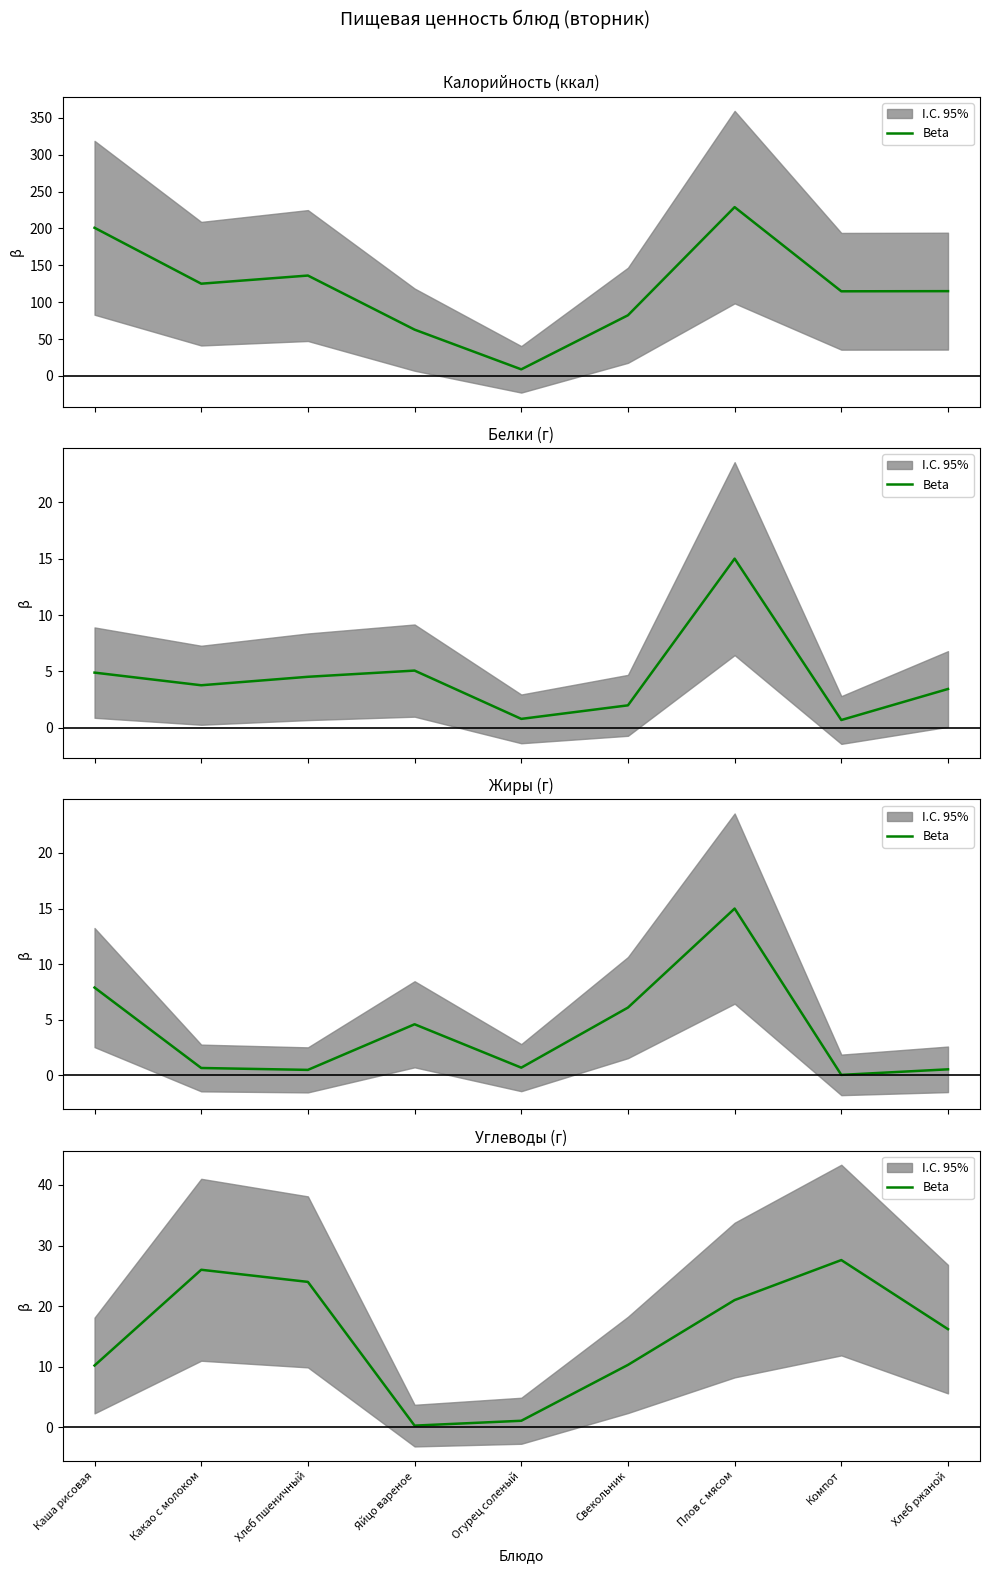

What is the value of the 1st point from the left?

10.2